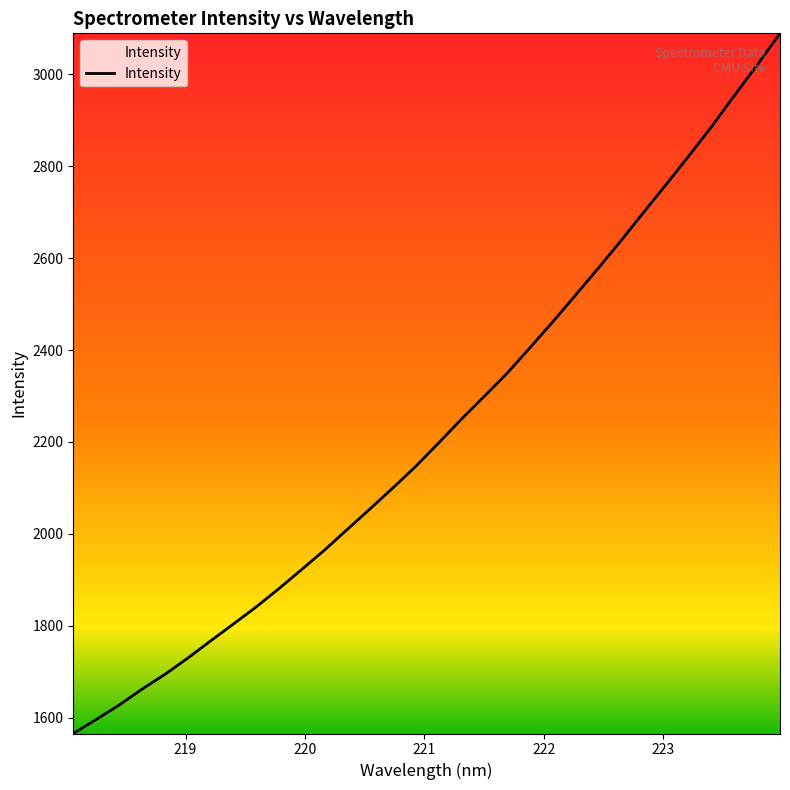

What is the minimum value shown in the chart?

1565.5